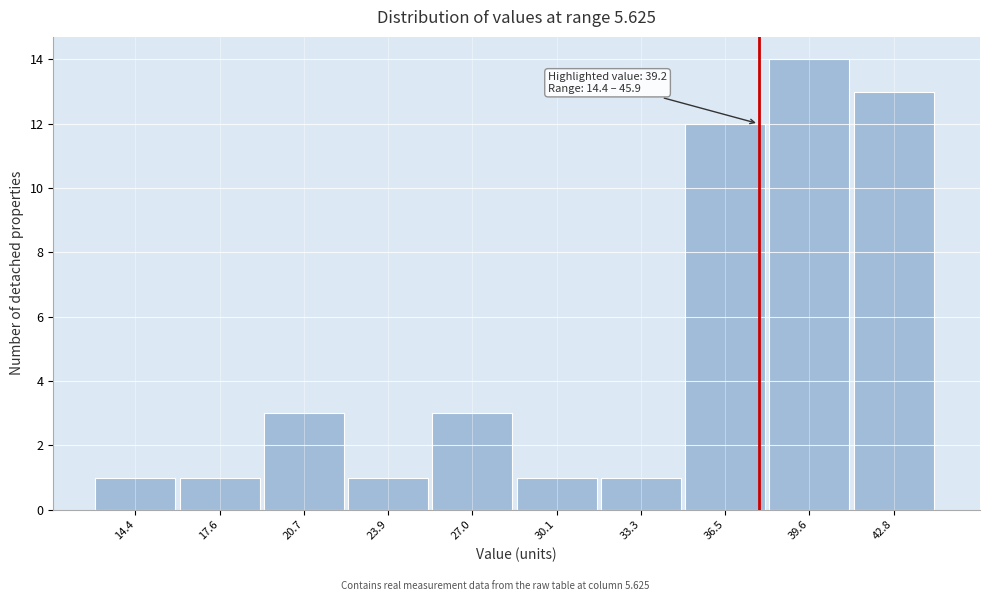

Reading right to left, what are all the values shown in this chart?

13	14	12	1	1	3	1	3	1	1